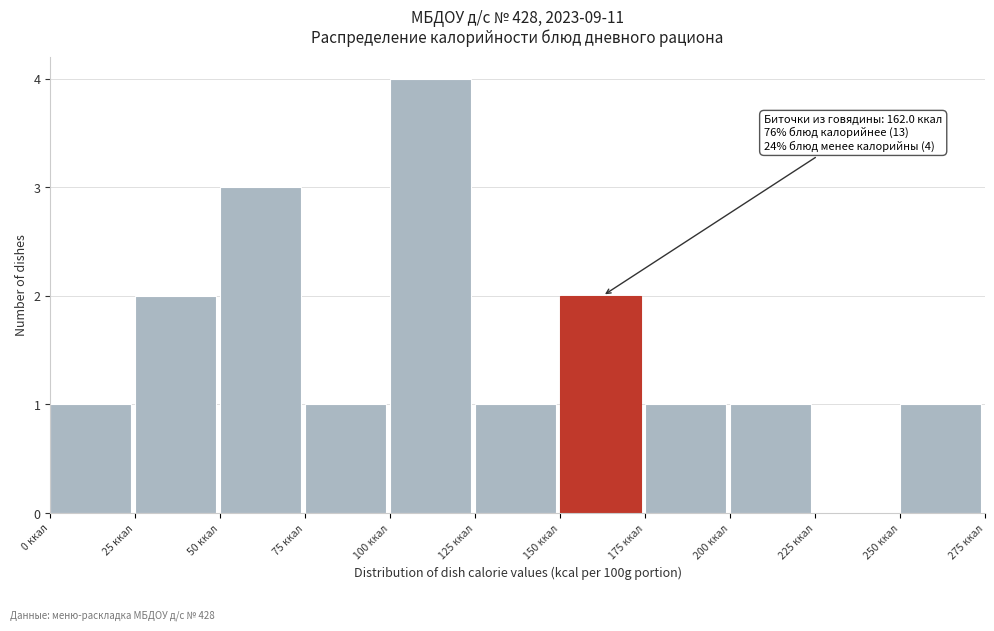

Which range on the x-axis has the tallest bar?

100 to 125